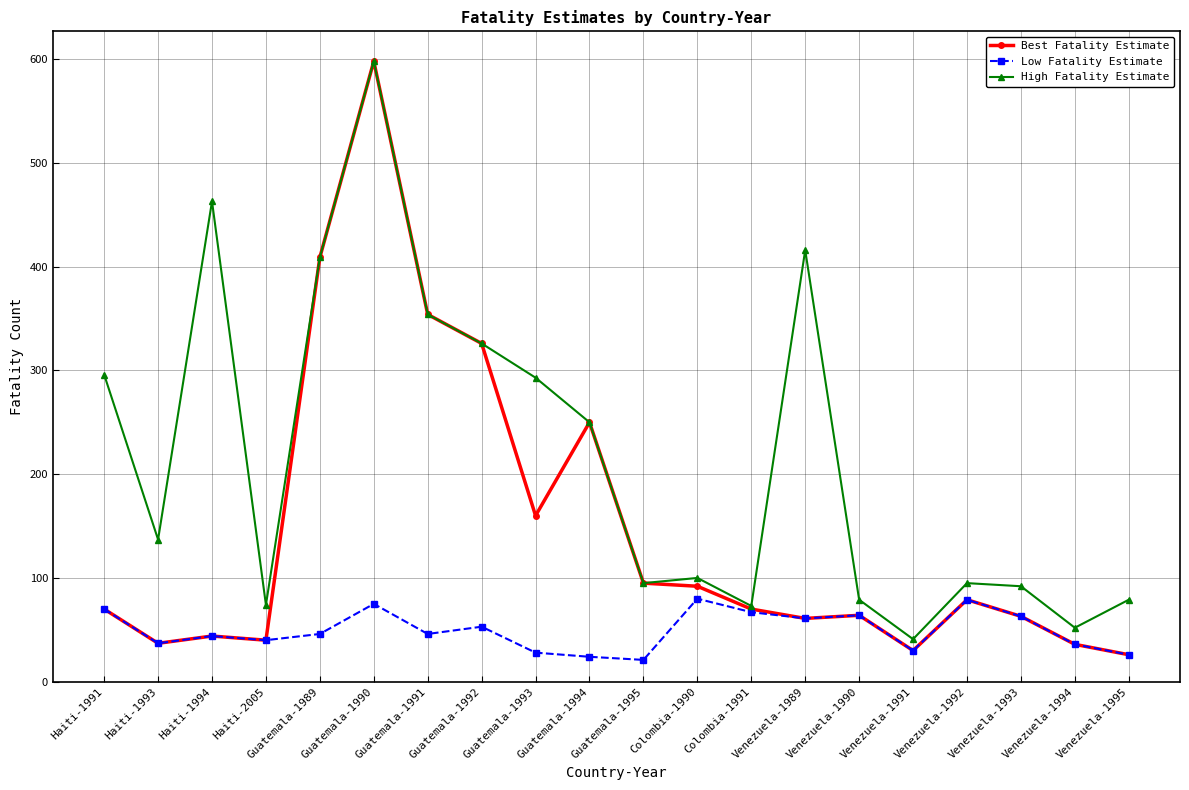

What is the difference between the highest and lowest values at Venezuela-1989?

355